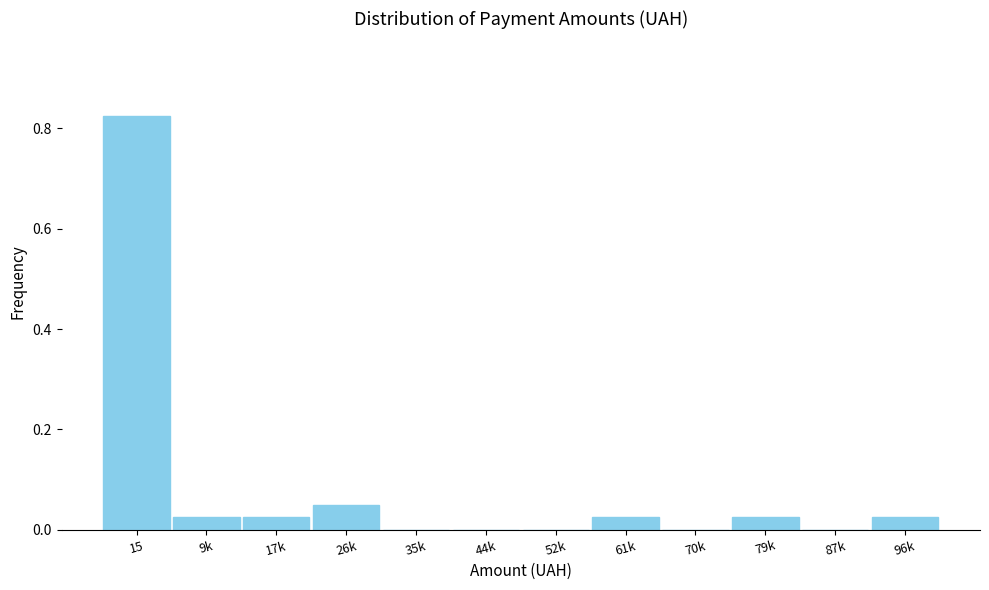

Which category has the highest value across all series?

15